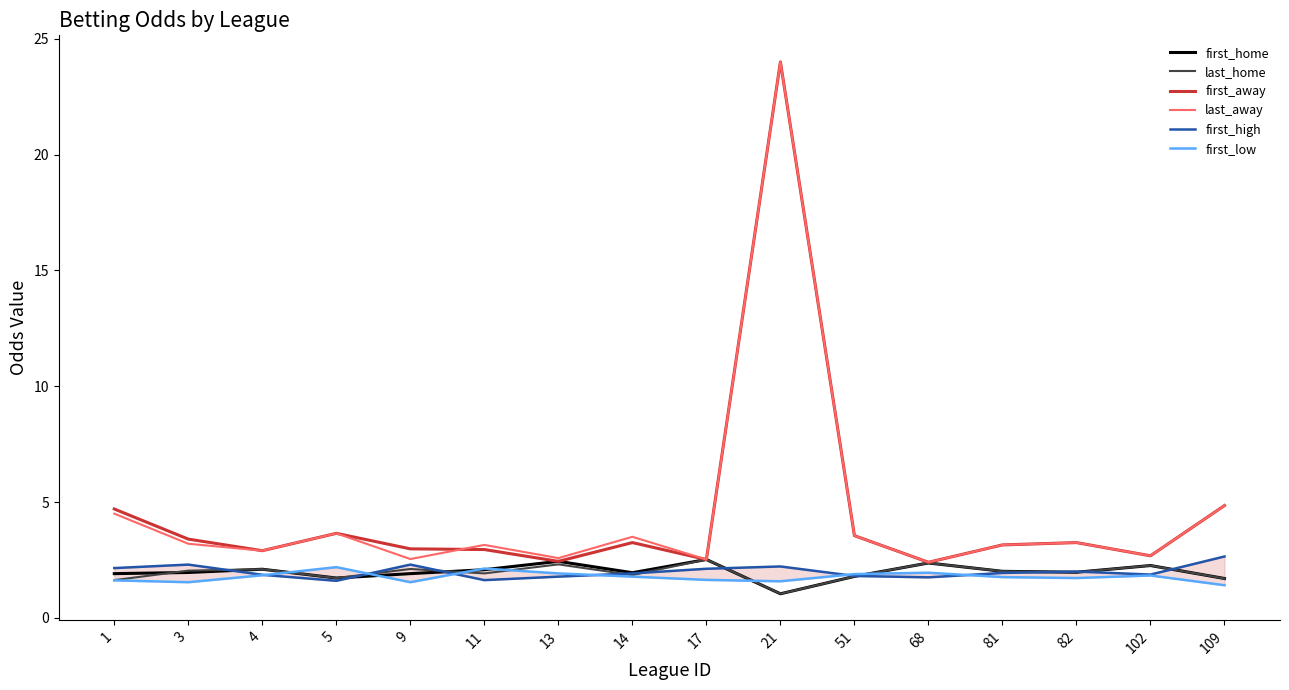

Which category has the lowest value across all series?

21